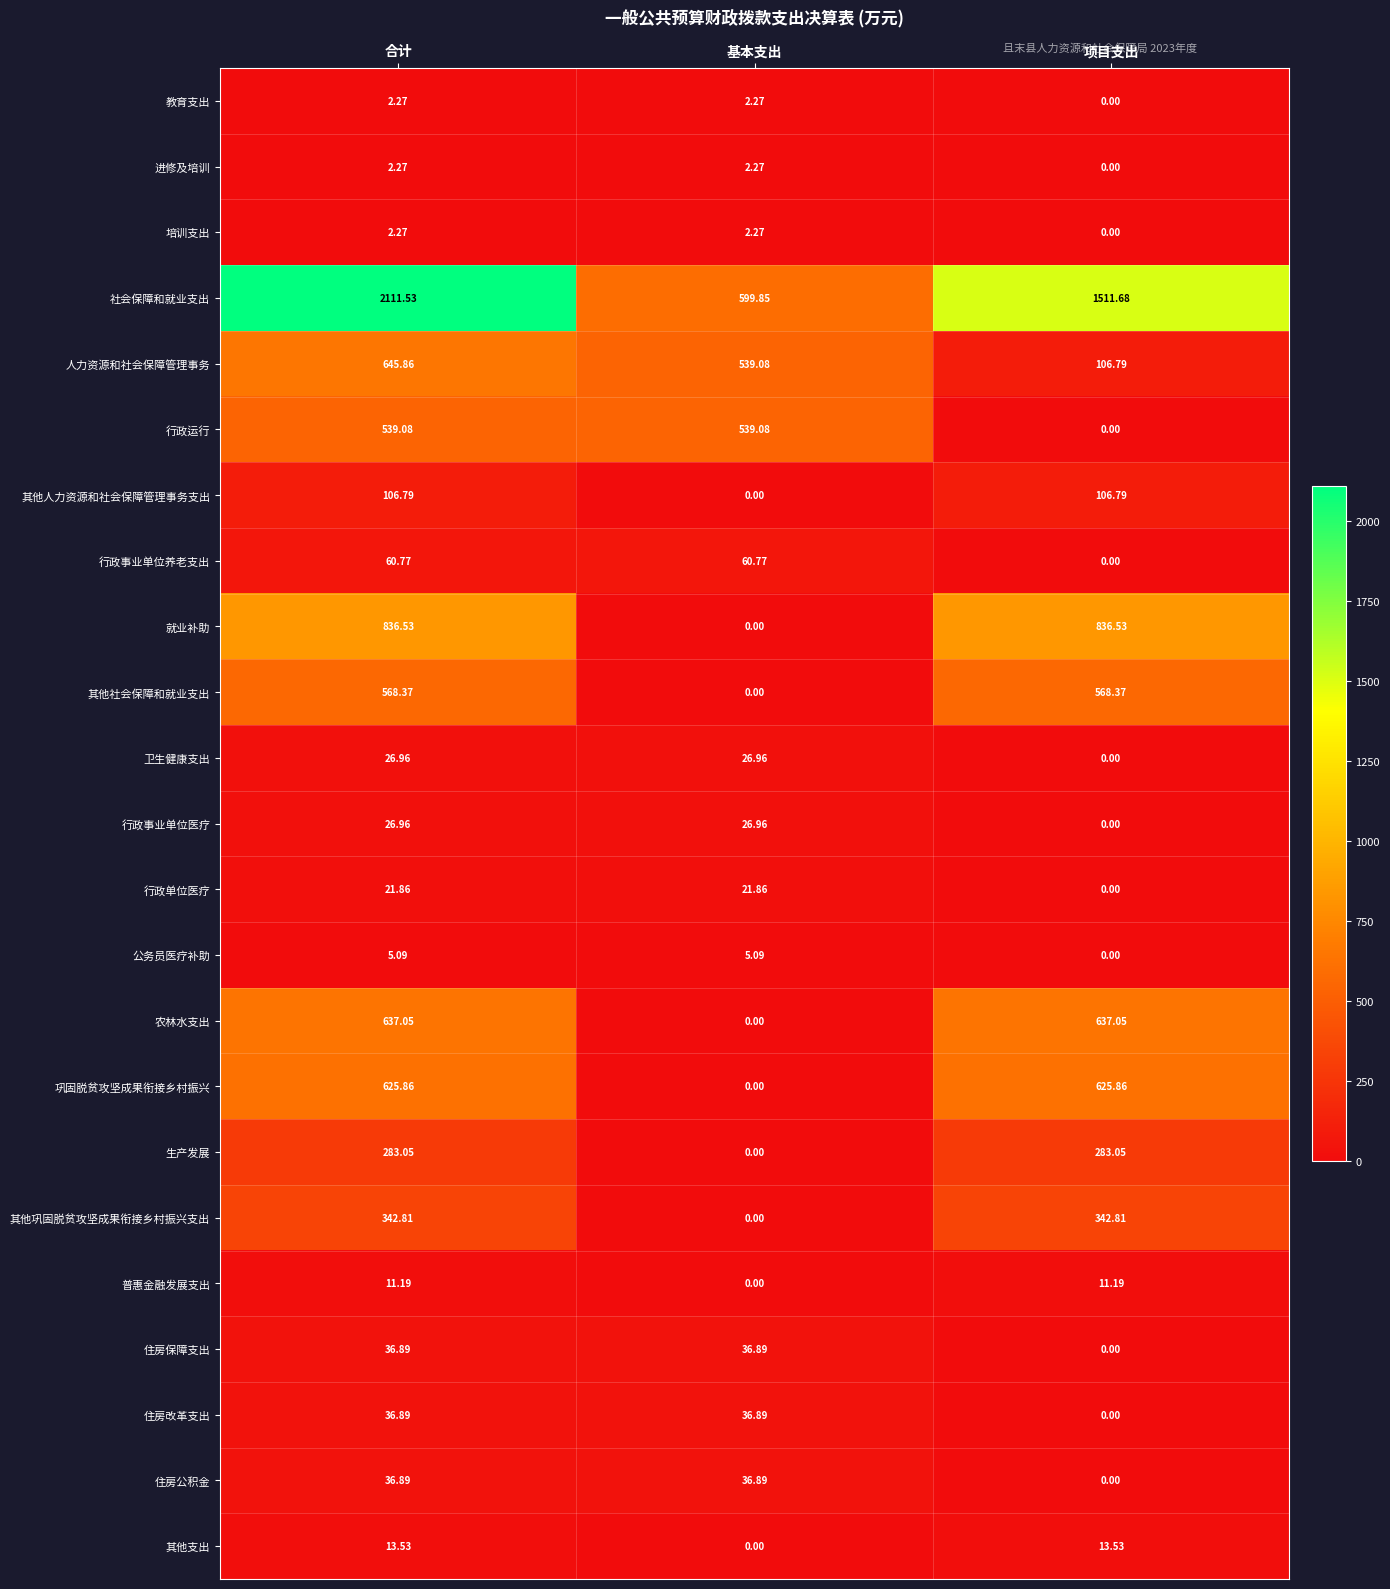

Where does the 其他社会保障和就业支出 series first go above 568?

合计